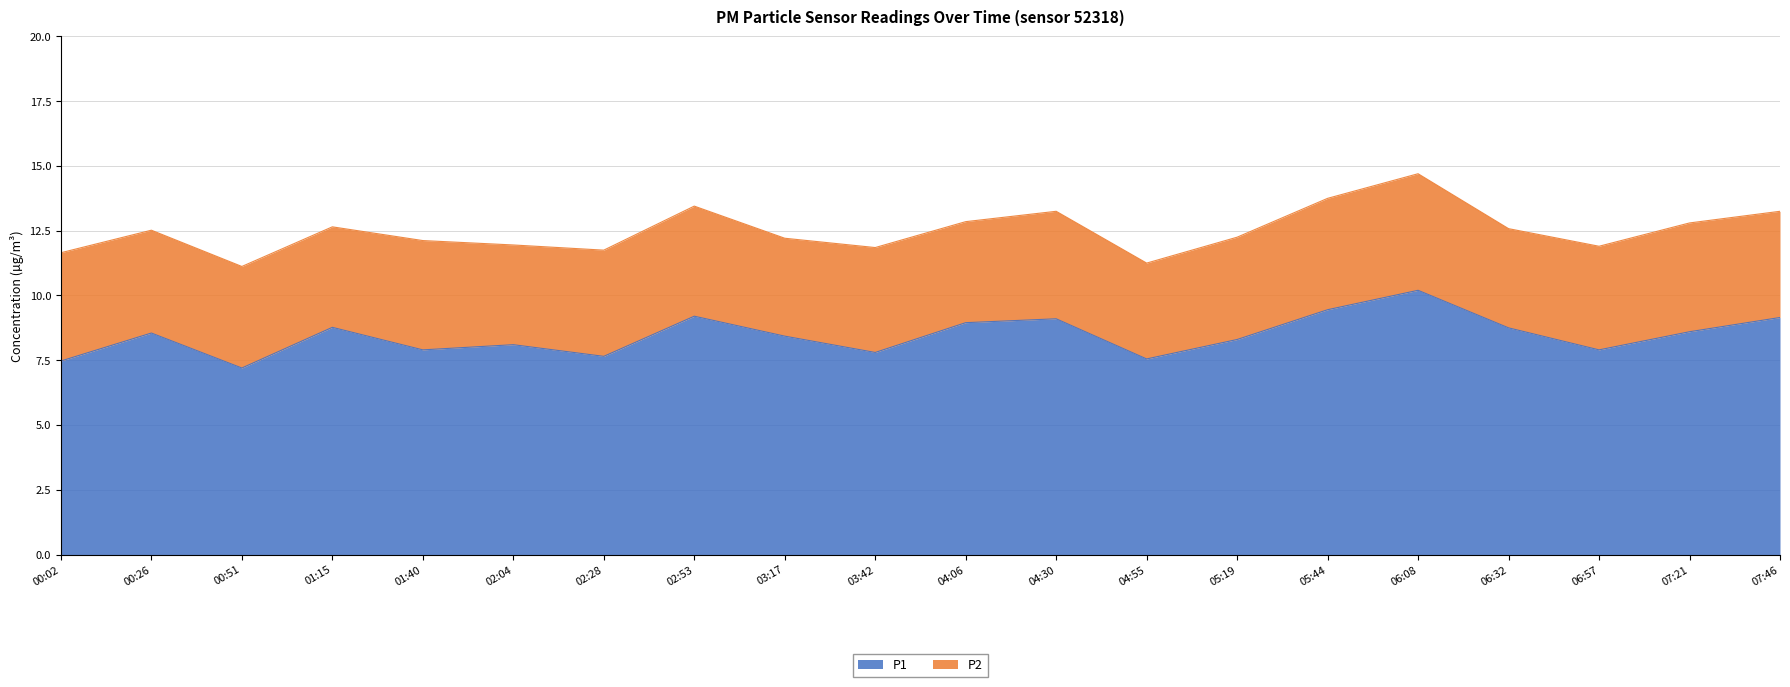

Does the chart display data point markers on the line(s)?

No